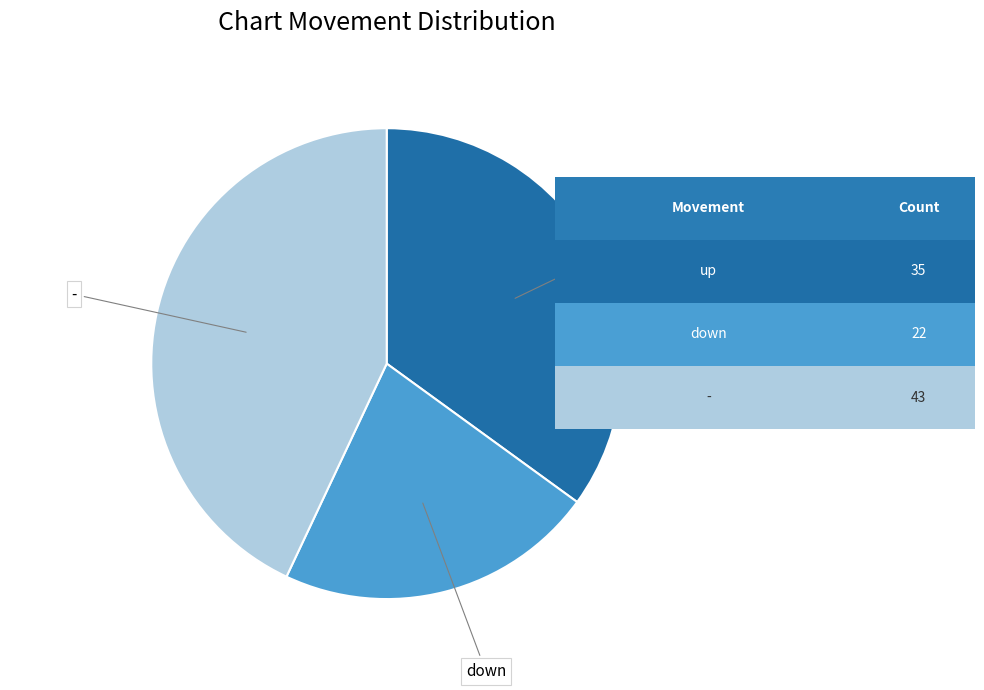

Does any single category account for the majority?

No